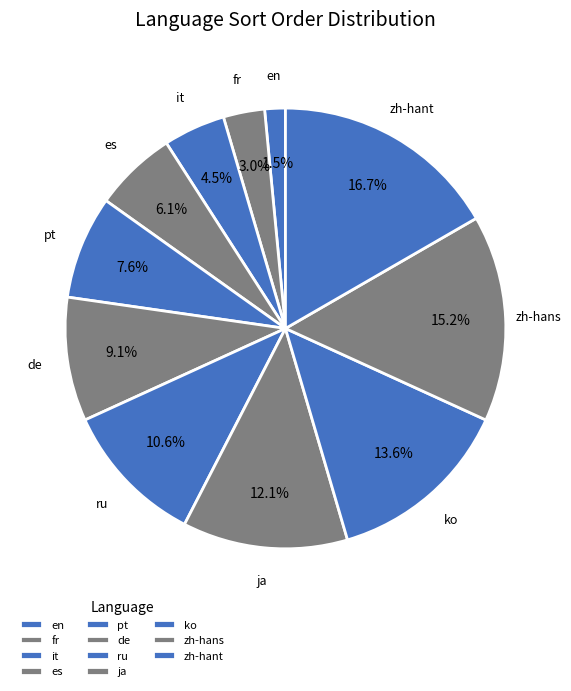

What portion of the pie excludes zh-hans?

84.8%